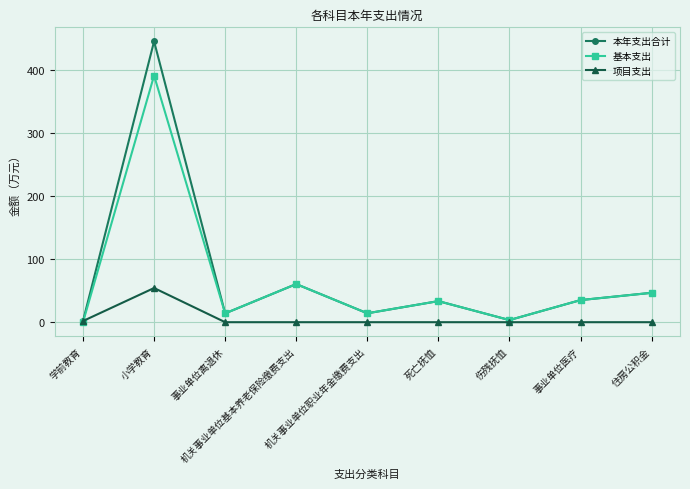

How many values in the 本年支出合计 series exceed 33?

5